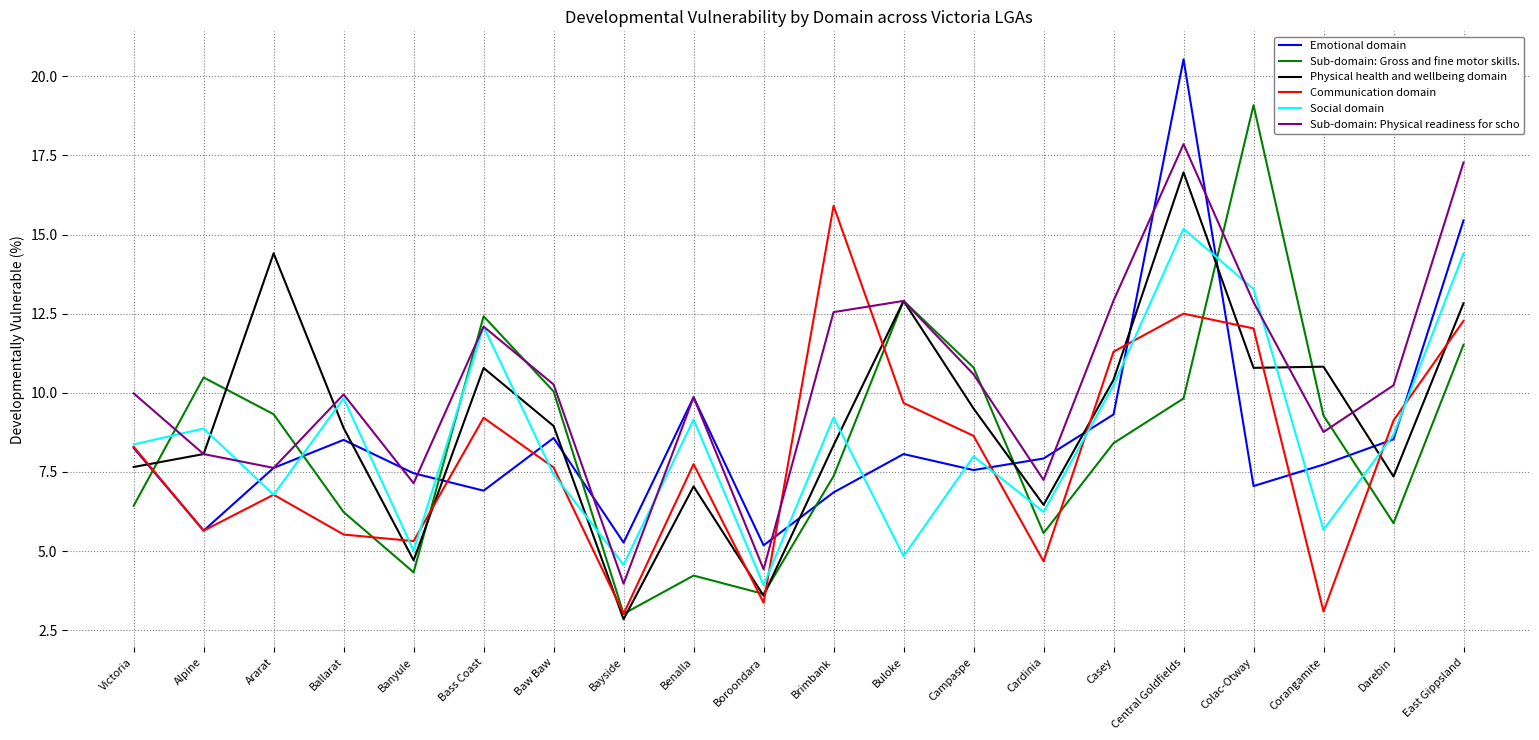

At which category is the sum across all series the highest?

Central Goldfields